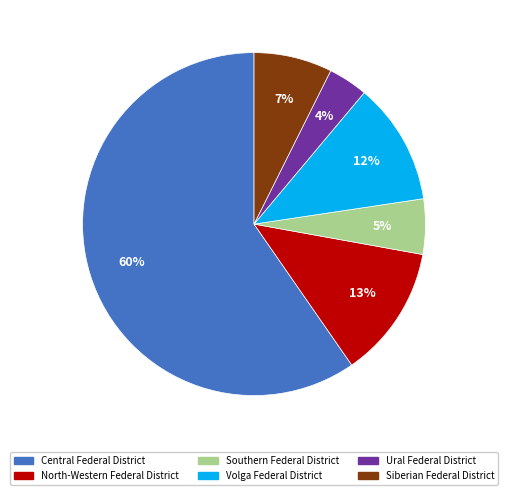

Between Volga Federal District and Ural Federal District, which is larger?

Volga Federal District